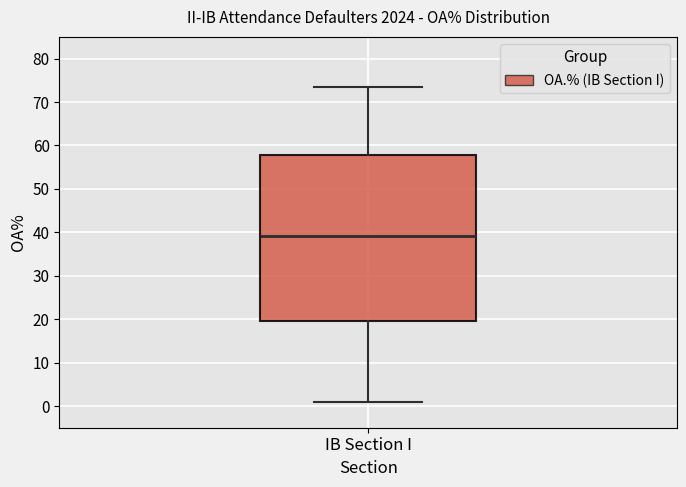

Transcribe this box plot: give where the median line is, the range the box spans, and where the two whiskers end, as read against the y-axis. The values are not printed on the chart, so give them approximately, as read against the axis.

median 39, box 20 to 58, whiskers 1 to 74